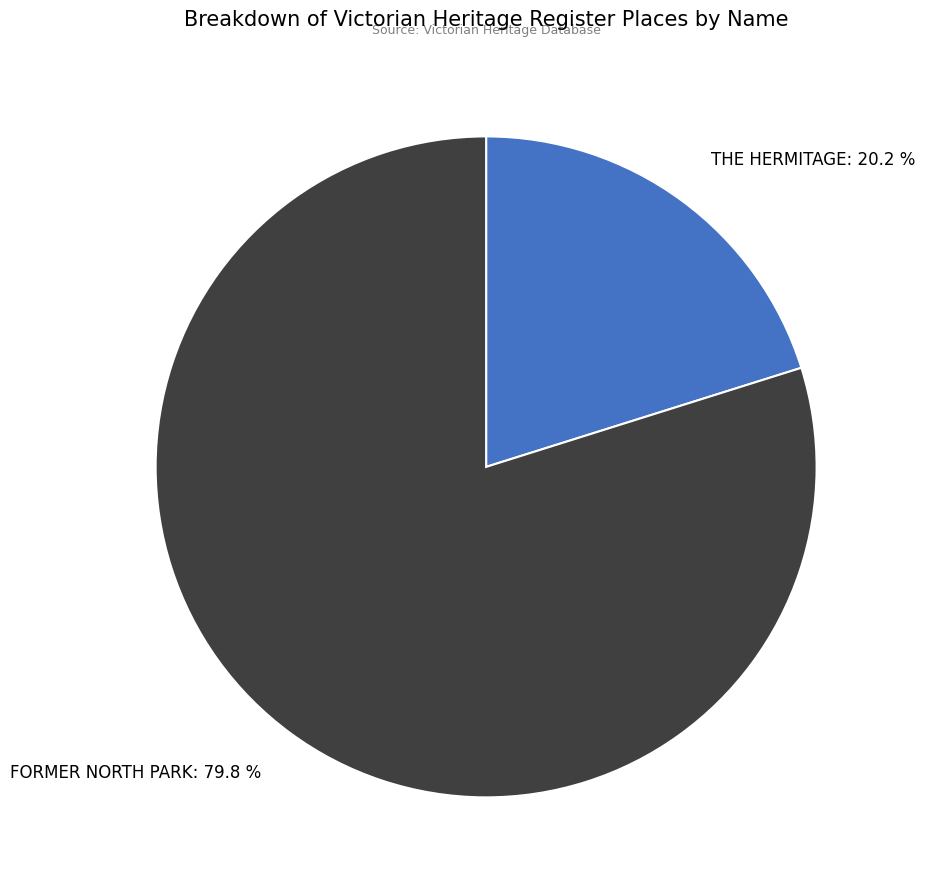

The FORMER NORTH PARK slice represents 80% of the pie. True or false?

True